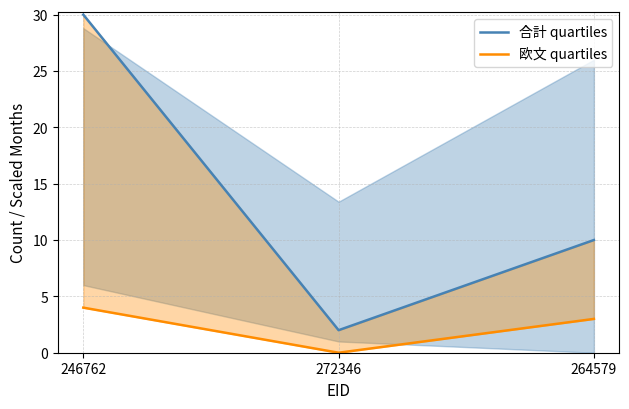

What is the value of the 欧文 quartiles point at the 1st from the left?

4